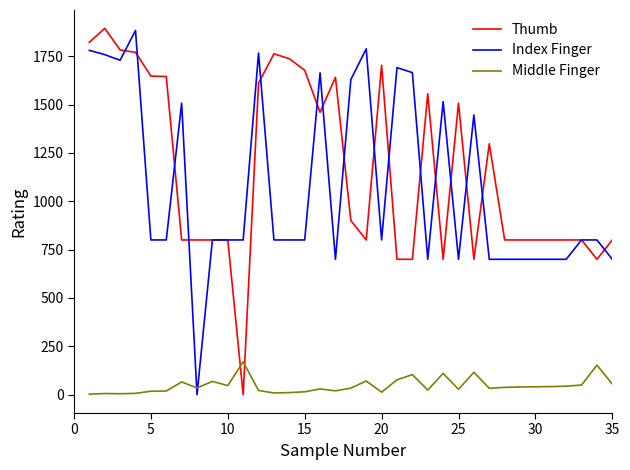

What are all the series names shown in the legend?

Thumb, Index Finger, Middle Finger